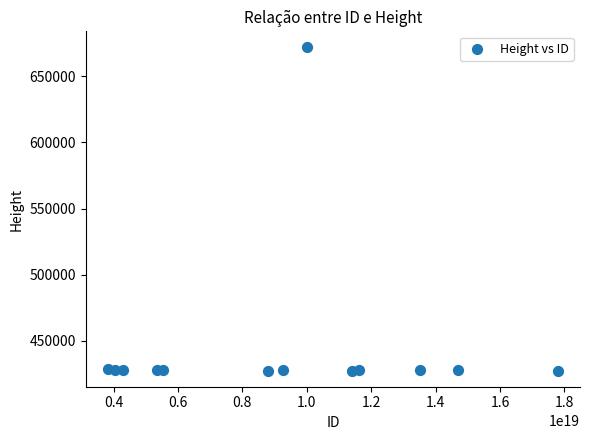

What is the range of Y values (max minus min)?

244302